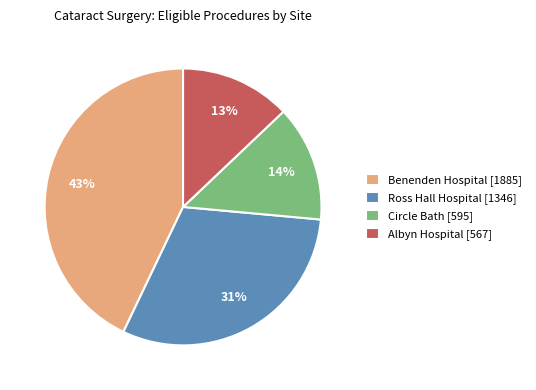

Rank the categories by value from lowest to highest.

Albyn Hospital [567], Circle Bath [595], Ross Hall Hospital [1346], Benenden Hospital [1885]